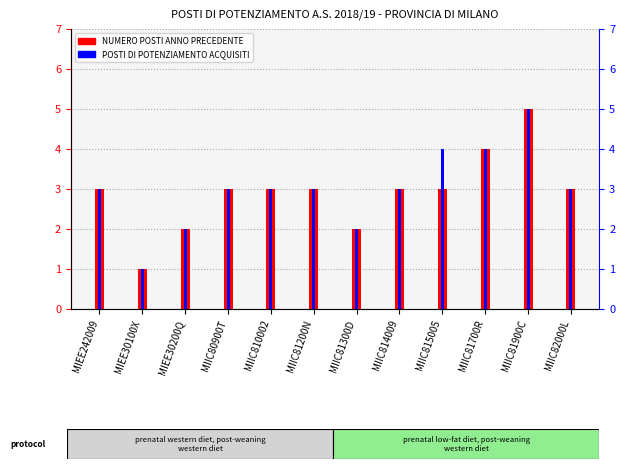

What is the maximum value shown in the chart?

5